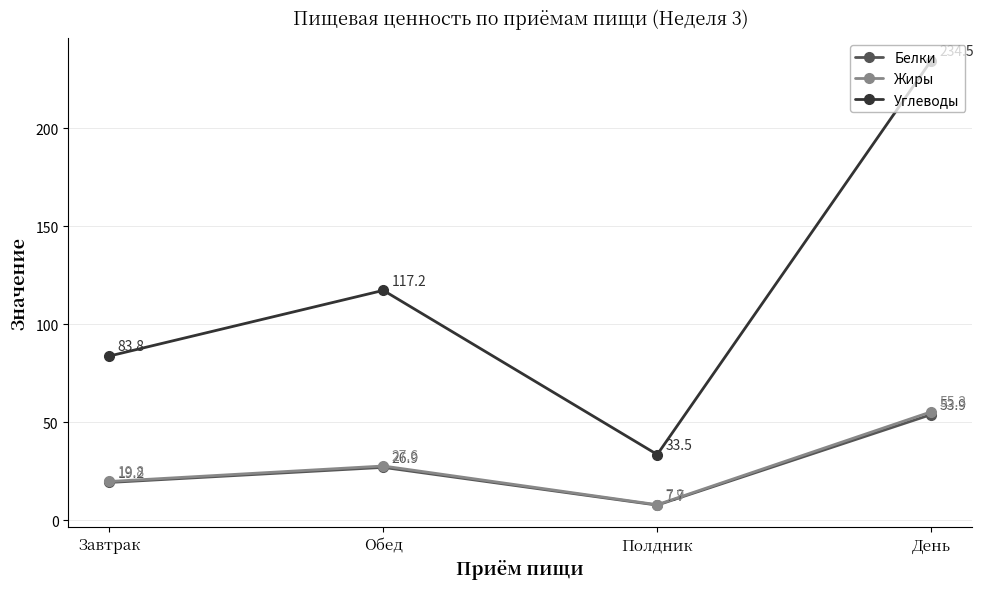

Which series has the largest total across all categories?

Углеводы